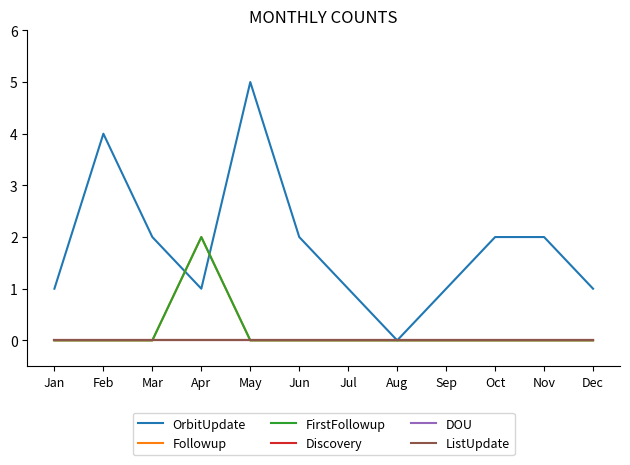

What is the maximum value shown in the chart?

5